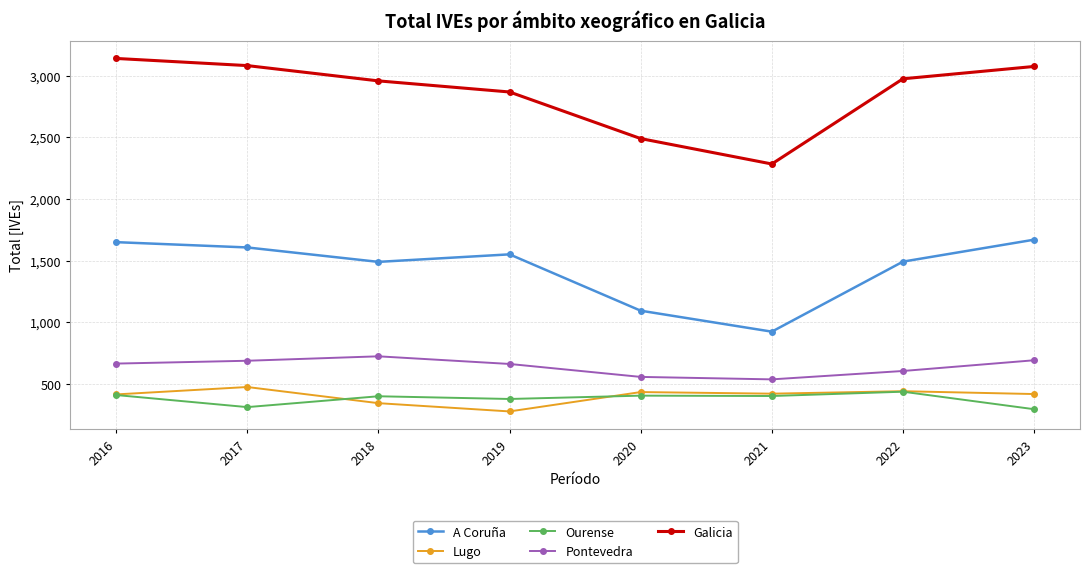

True or false: Pontevedra has more than 0 points higher than both neighbors.

True